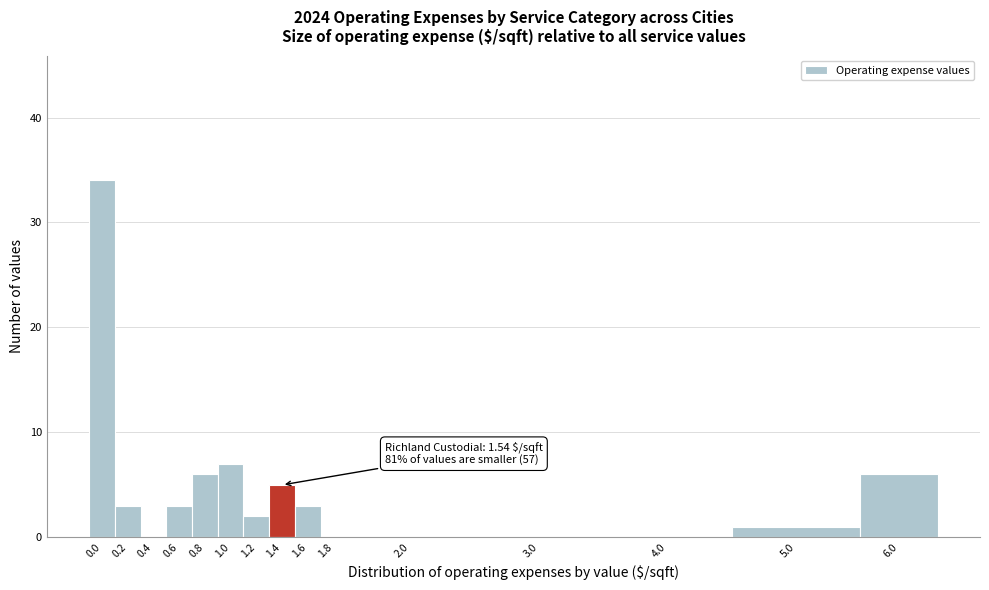

Reading left to right, what are all the values shown in this chart?

0.0=34	0.2=3	0.4=0	0.6=3	0.8=6	1.0=7	1.2=2	1.4=5	1.6=3	1.8=0	2.0=0	3.0=0	4.0=0	5.0=1	6.0=6